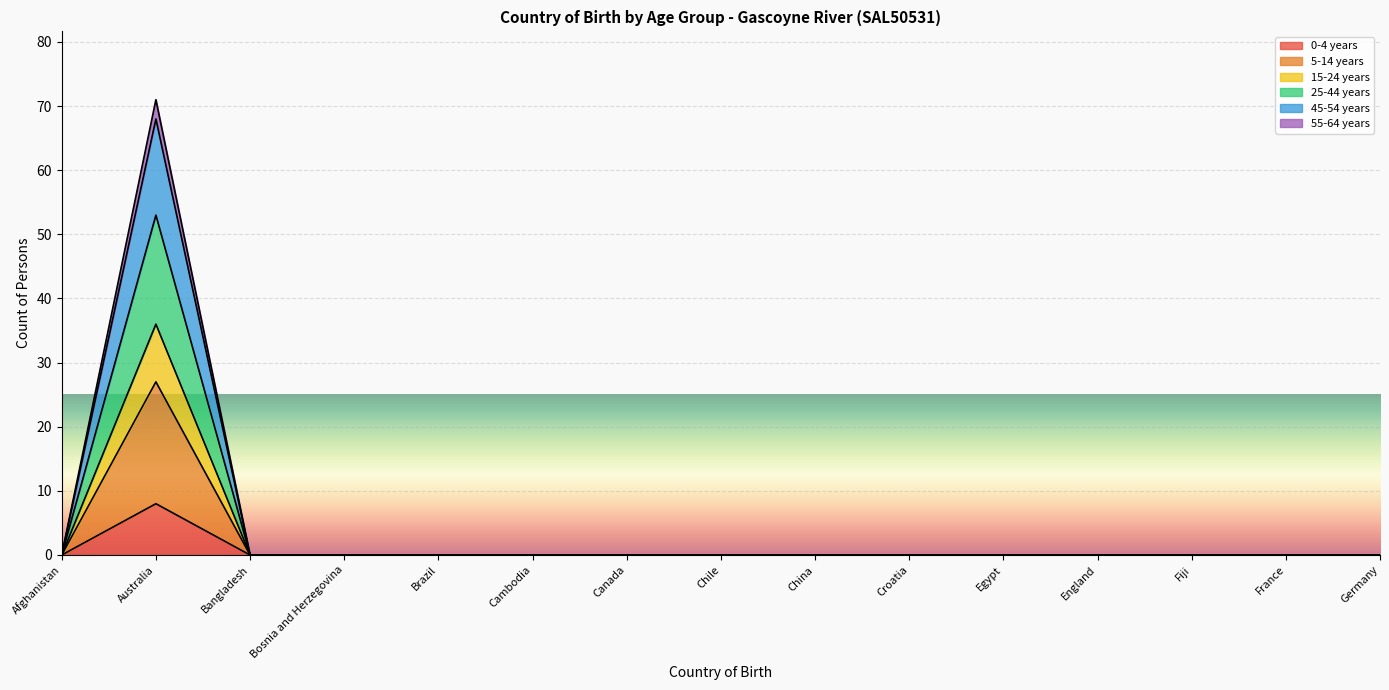

Which category has the highest value in the 0-4 years series?

Australia